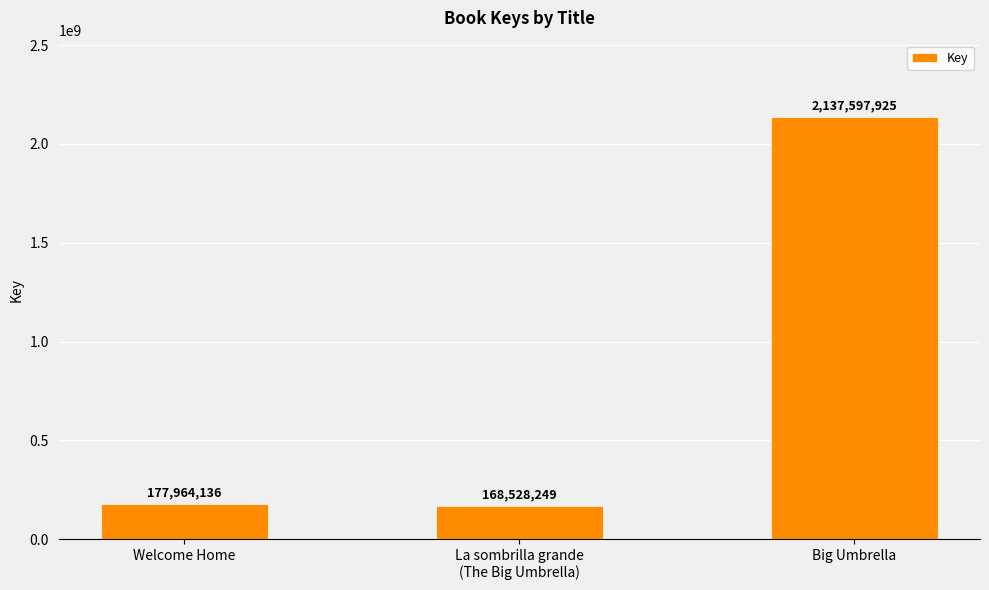

How many bars are there in total?

3